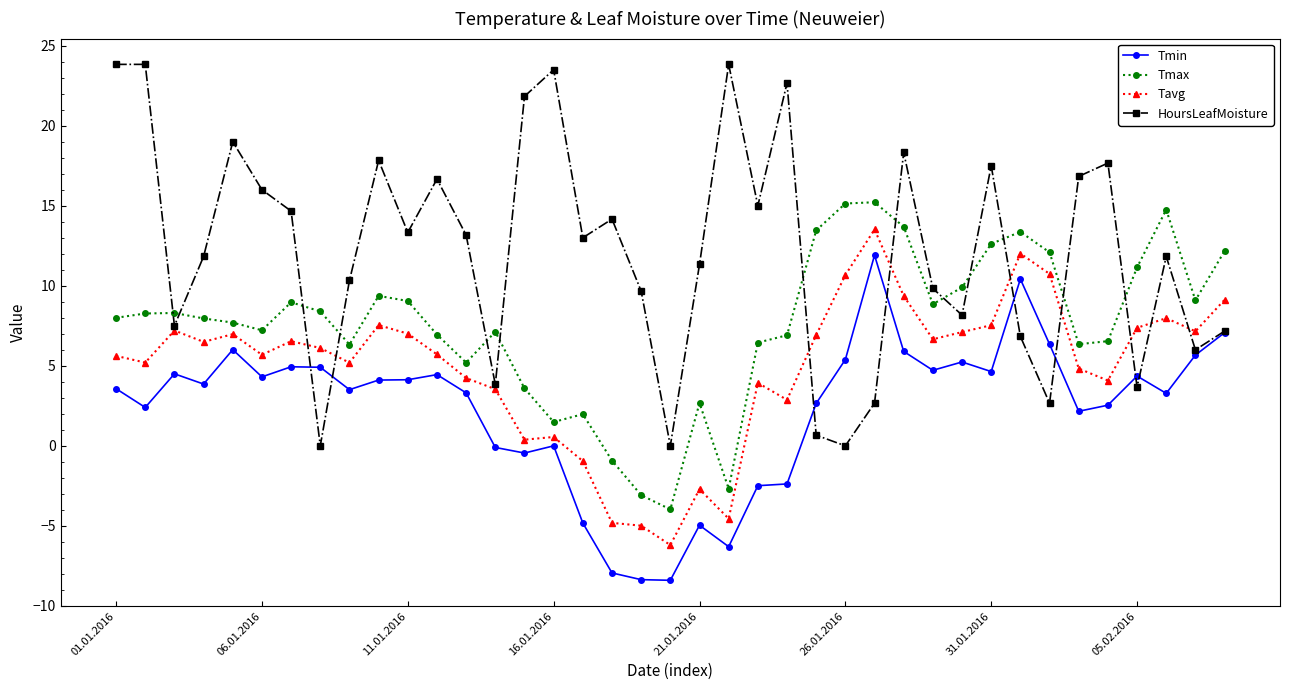

What is the value of the Tavg point at the 6th from the left?

5.7